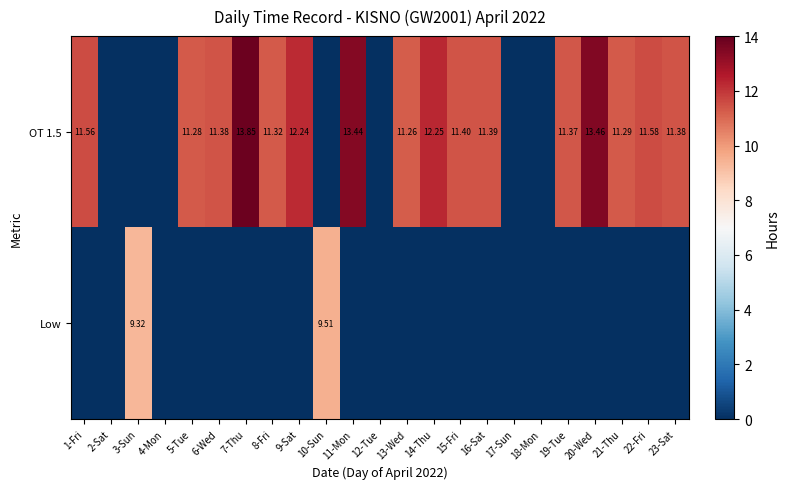

What is the spread (max minus min) of values at 8-Fri?

11.3